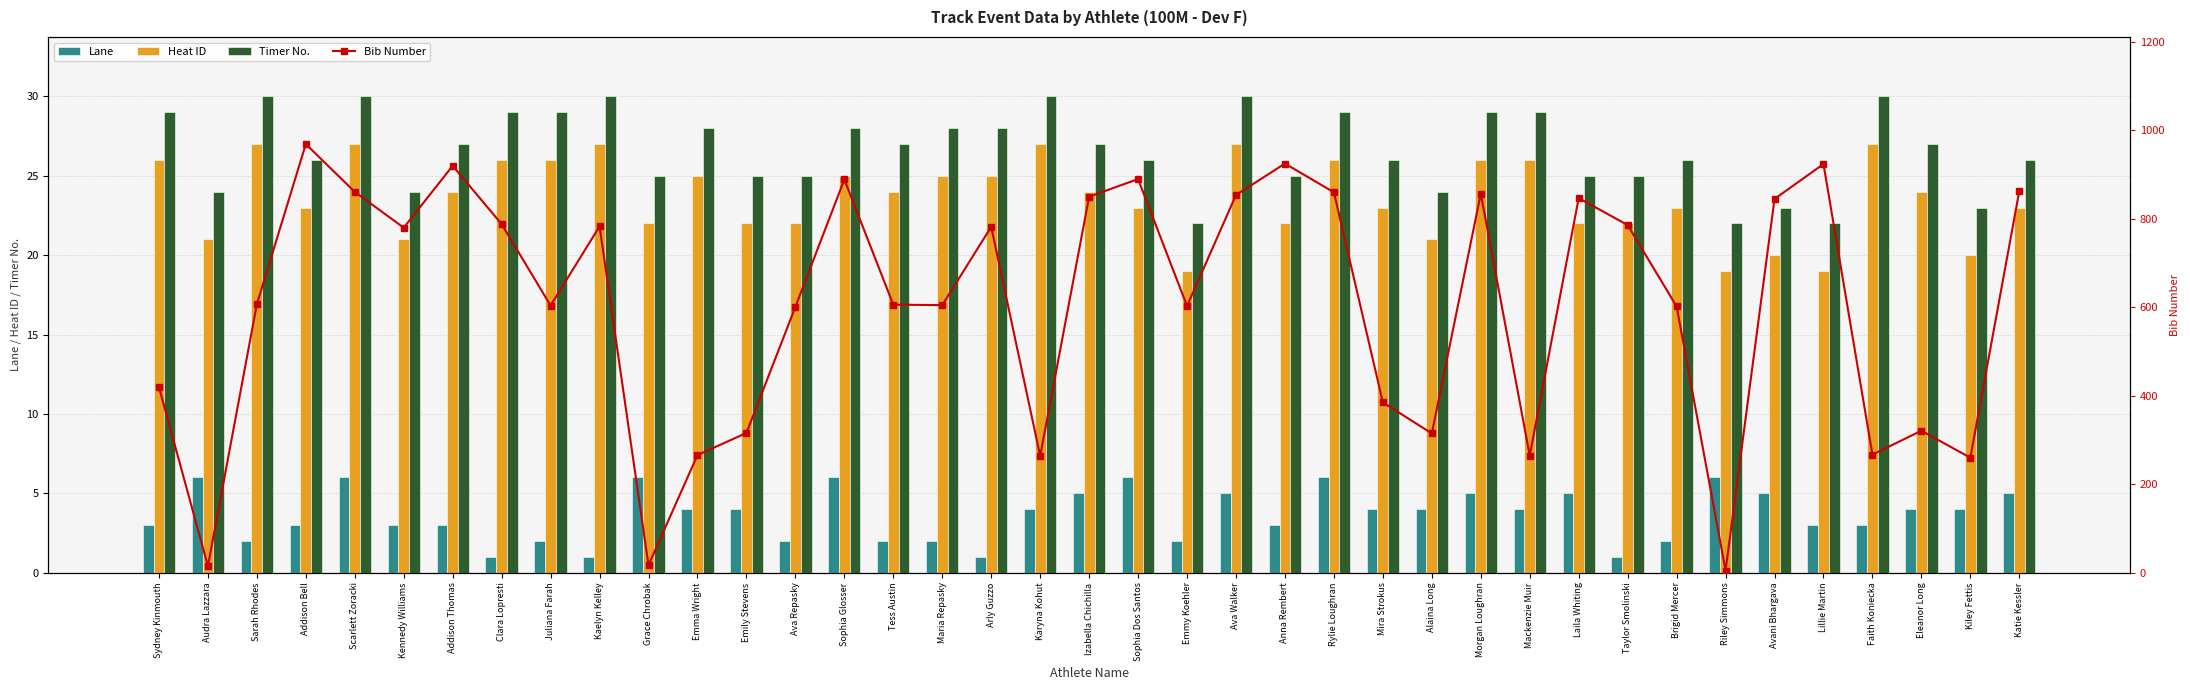

The value of Bib Number at Emma Wright is 458. True or false?

False